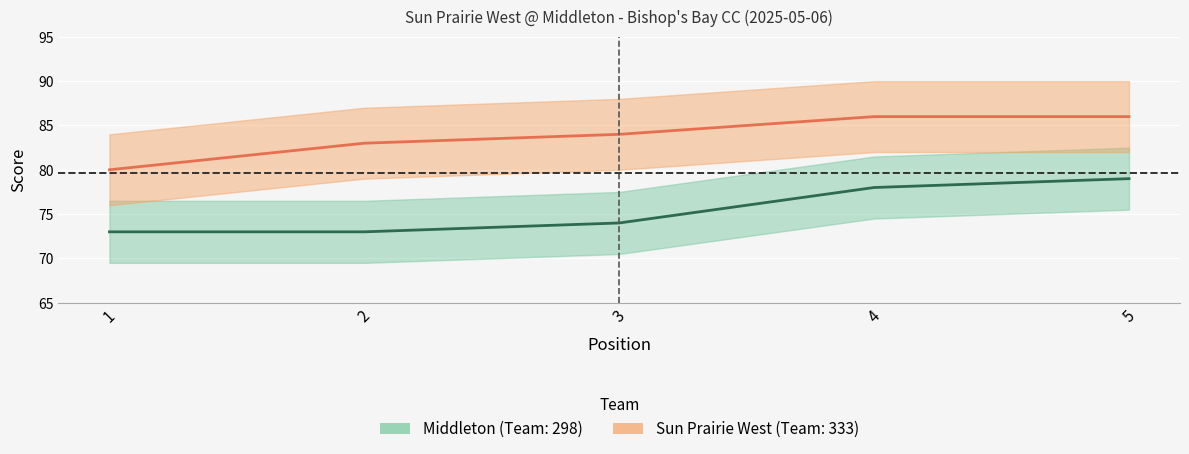

What is the sum of all Sun Prairie West values?

419